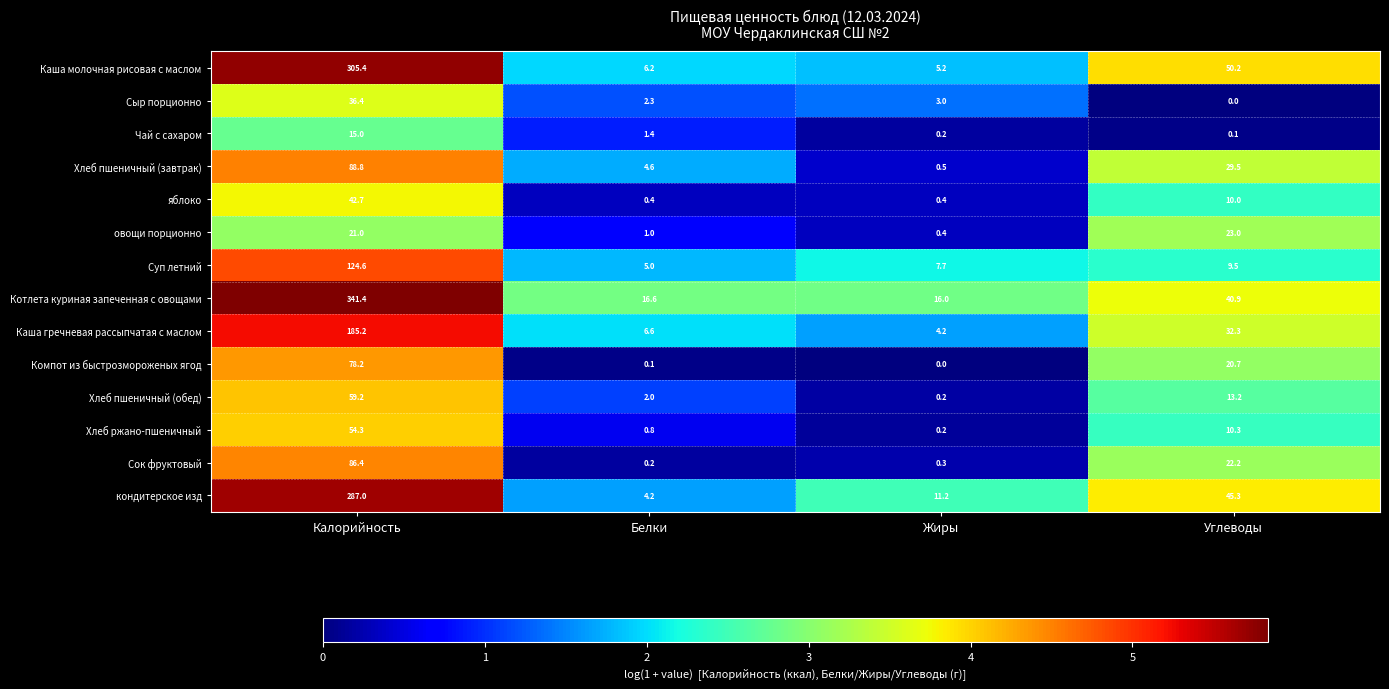

At how many categories does at least one series exceed 0?

4